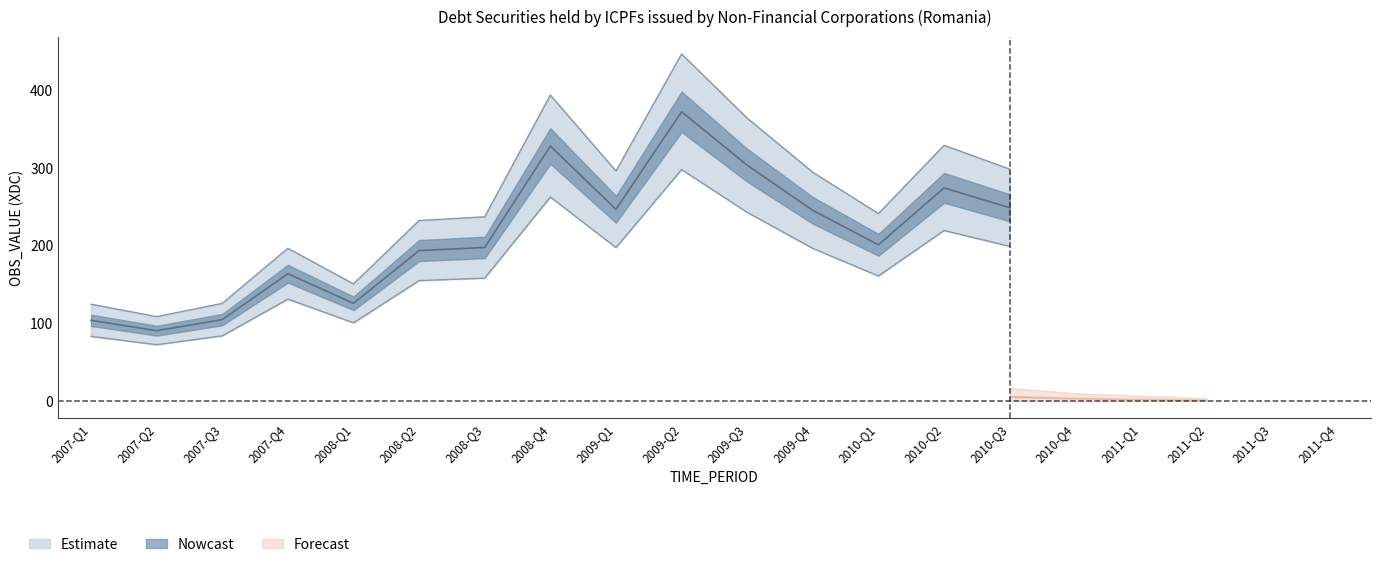

What position from the right is 2008-Q3?

14